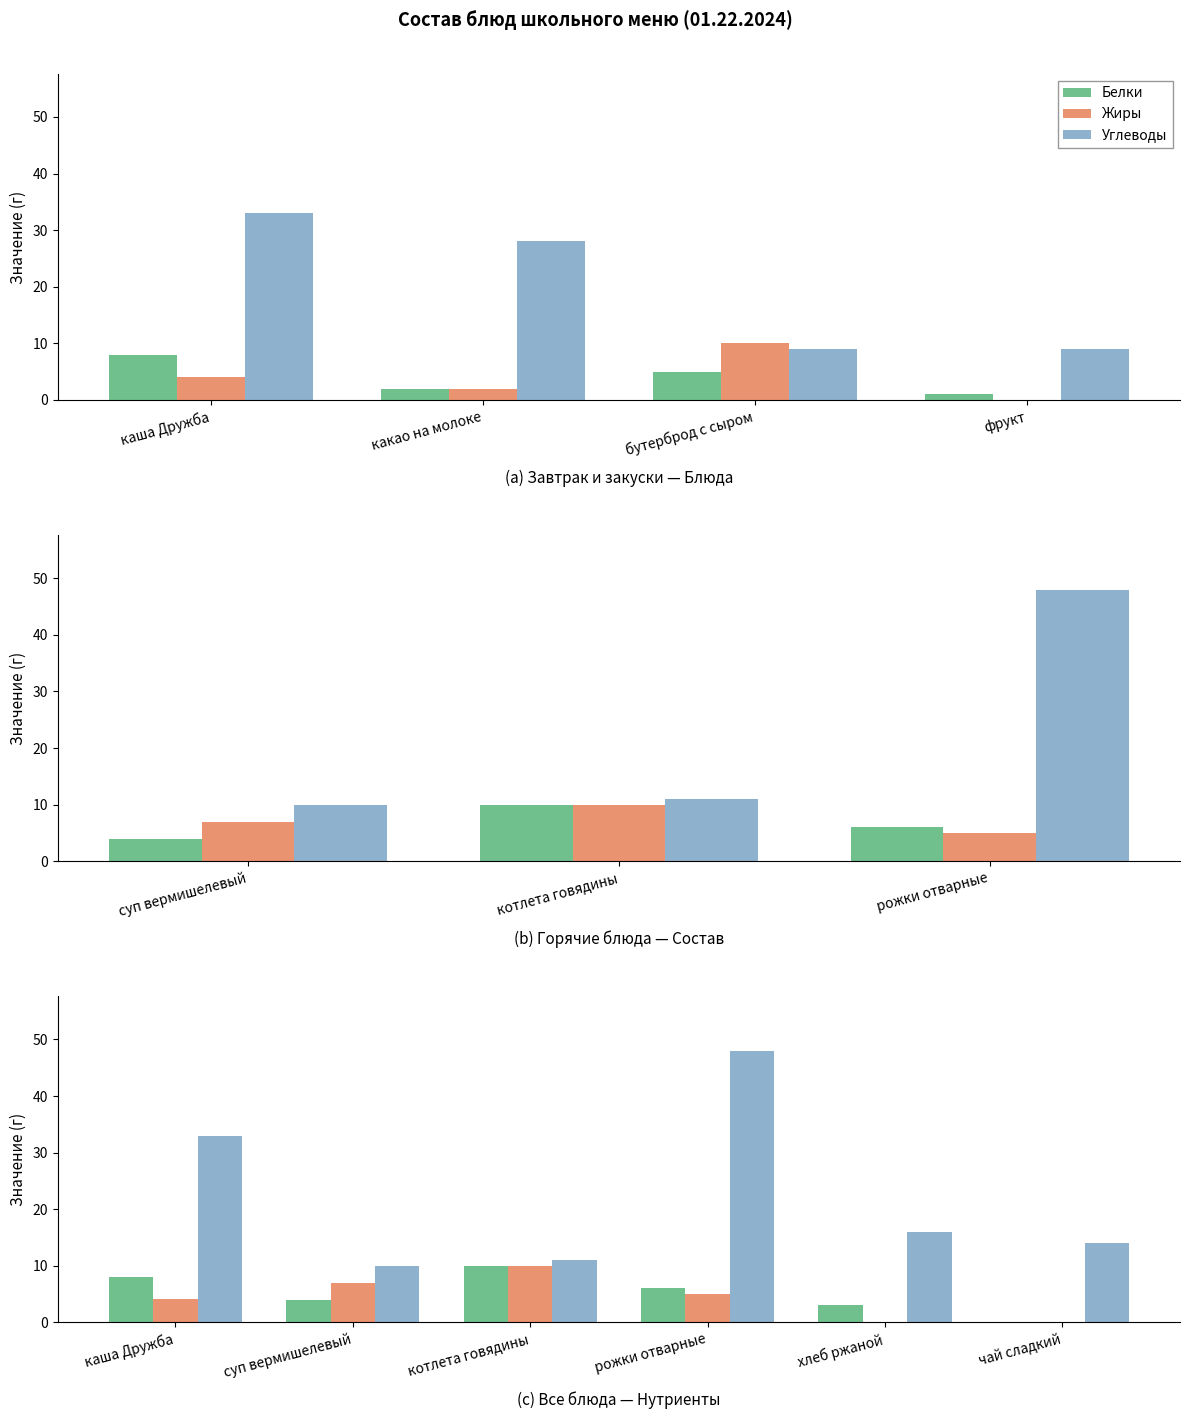

How many bars are there in each group?

3